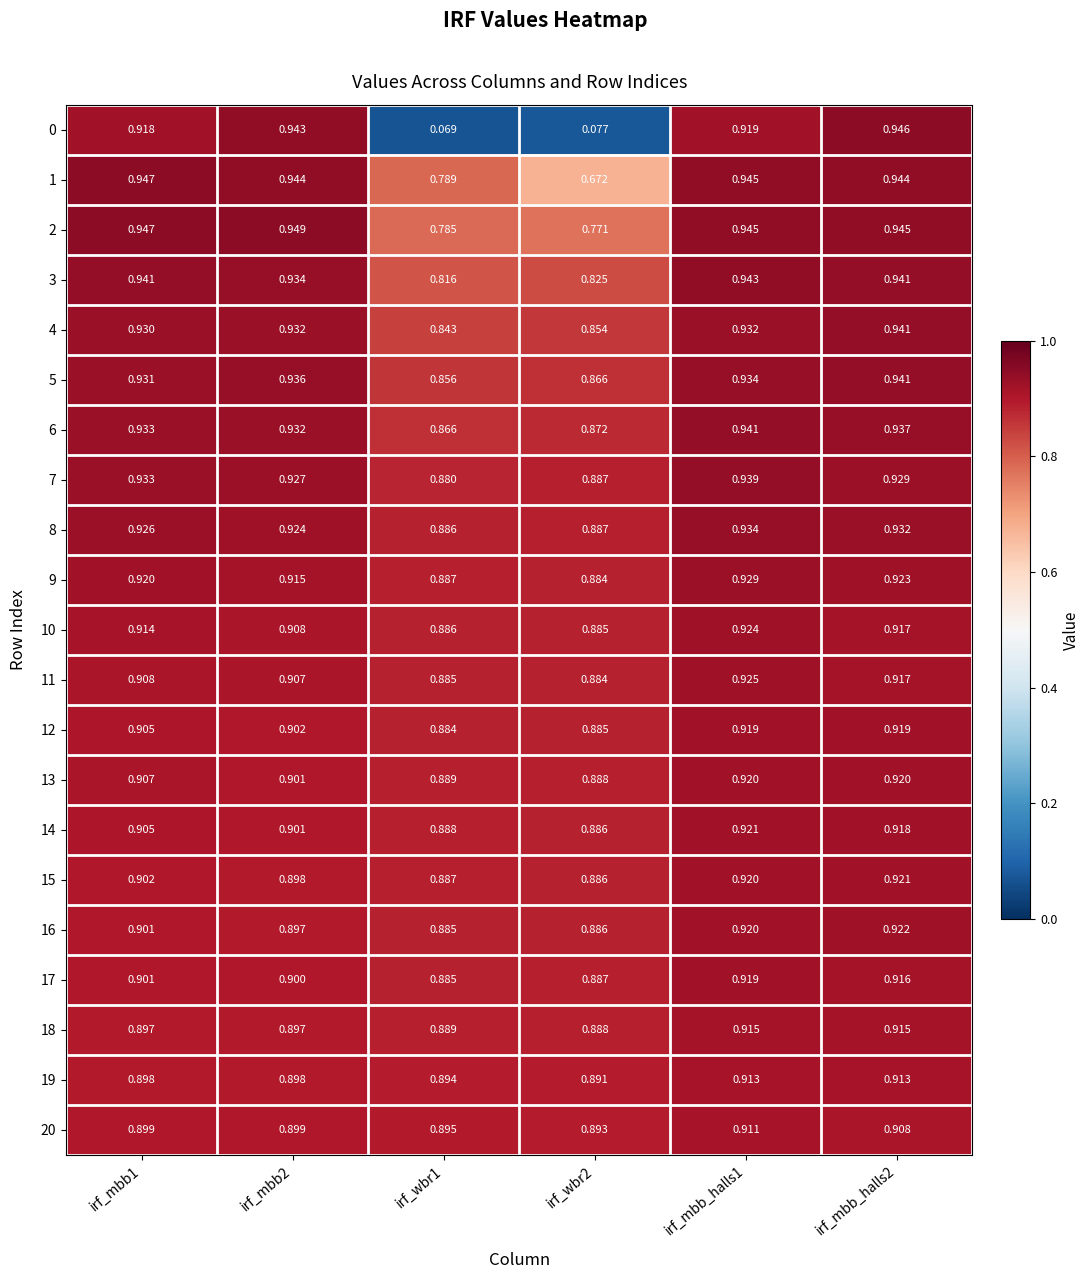

Is the value of 17 at irf_wbr1 greater than the value of 16 at irf_mbb_halls1?

No